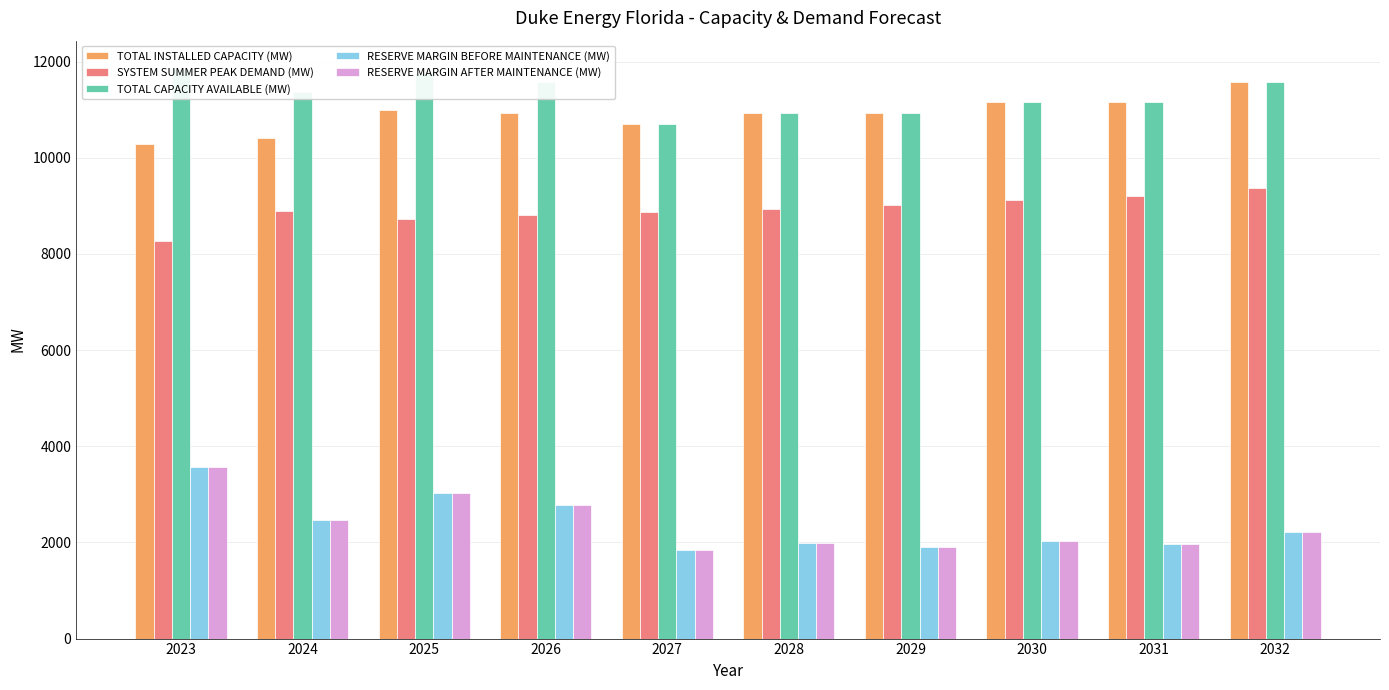

Between 2026 and 2030, which series saw the biggest shift?

RESERVE MARGIN BEFORE MAINTENANCE (MW)